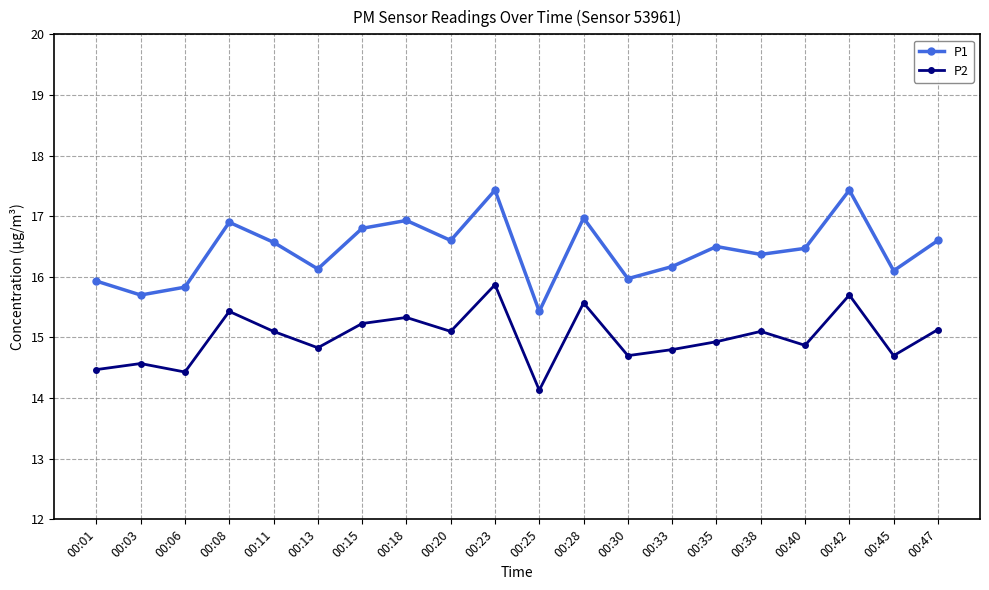

List the series in order of their peak value, lowest first.

P2, P1